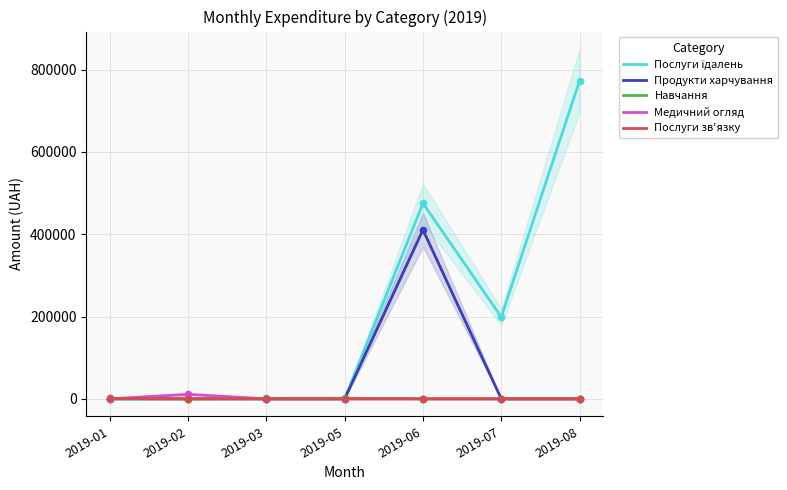

What are all the series names shown in the legend?

Послуги їдалень, Продукти харчування, Навчання, Медичний огляд, Послуги зв'язку